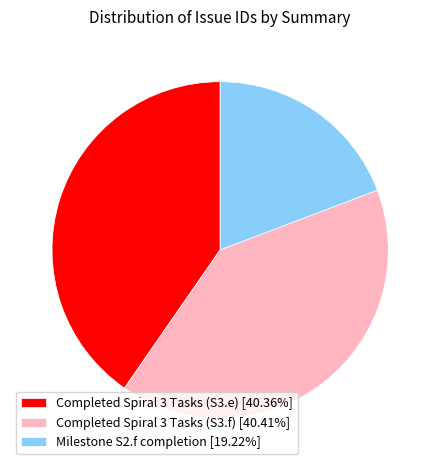

Is there a majority slice in this chart?

No